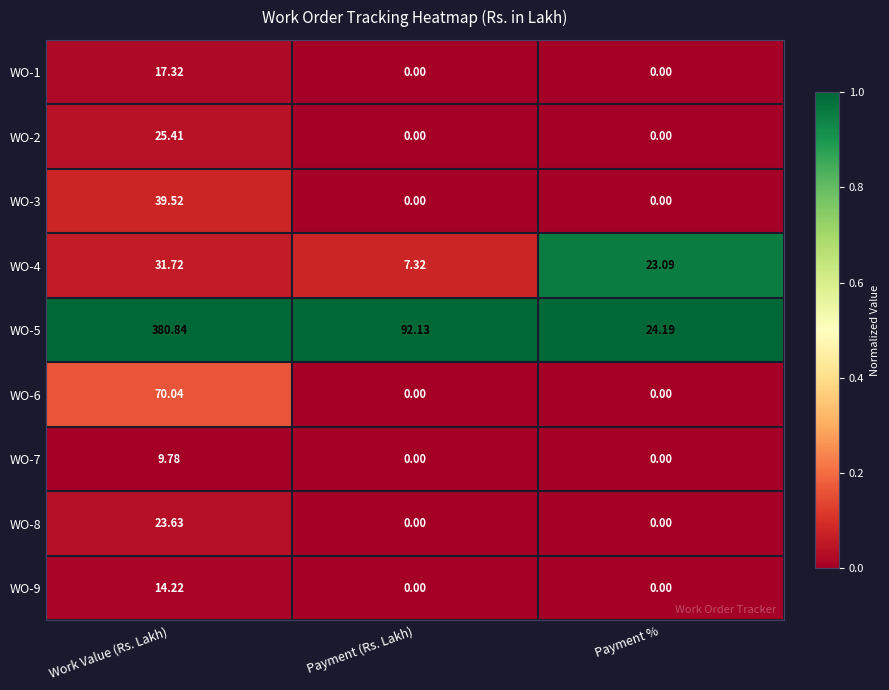

At which category is the sum across all series the highest?

Work Value (Rs. Lakh)